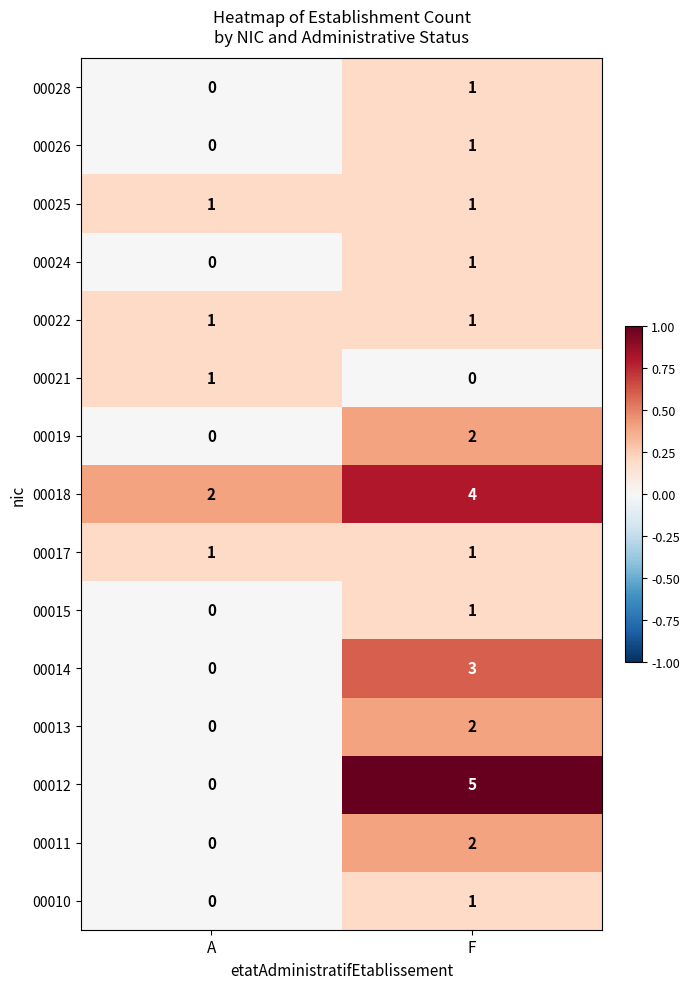

Is it true that 00019 equals 1 at F?

False